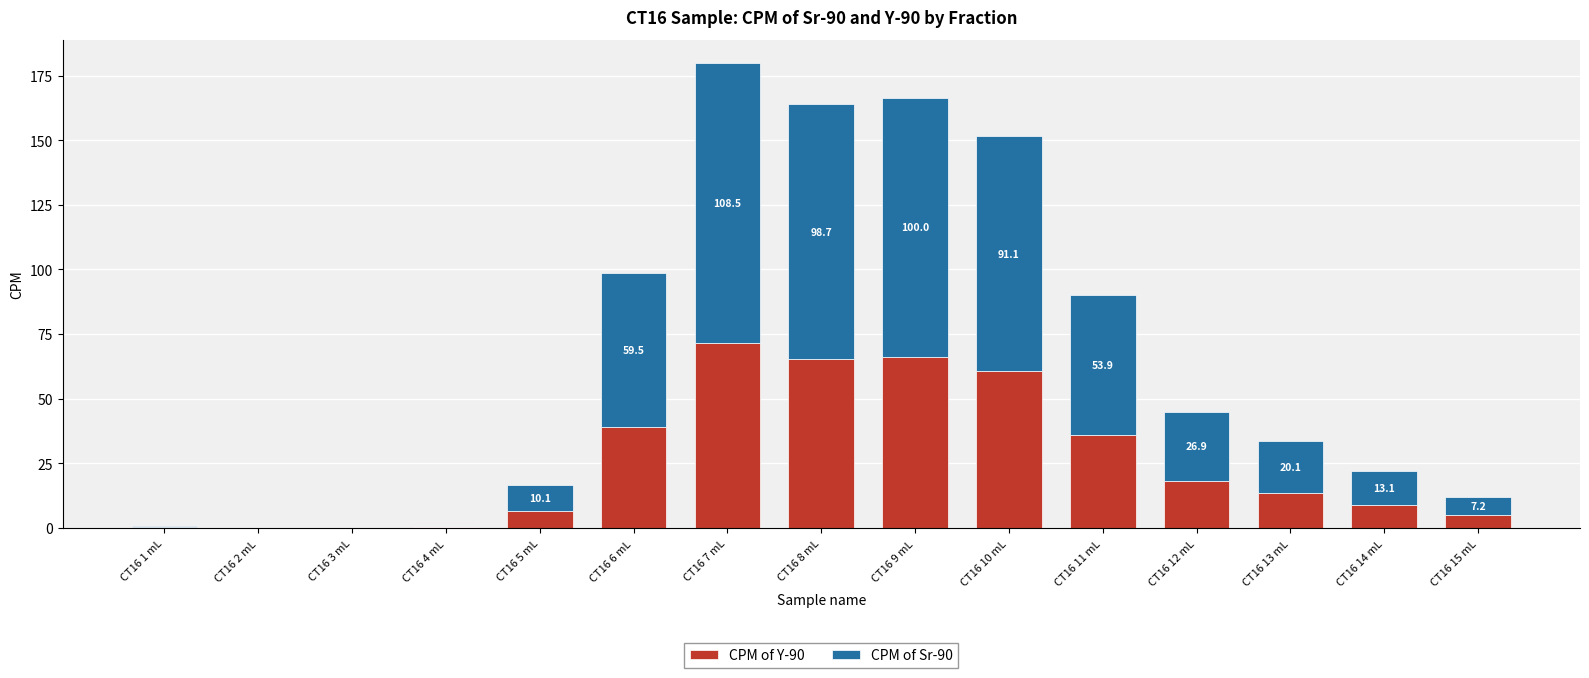

What is the sum of all CPM of Sr-90 values?

589.8